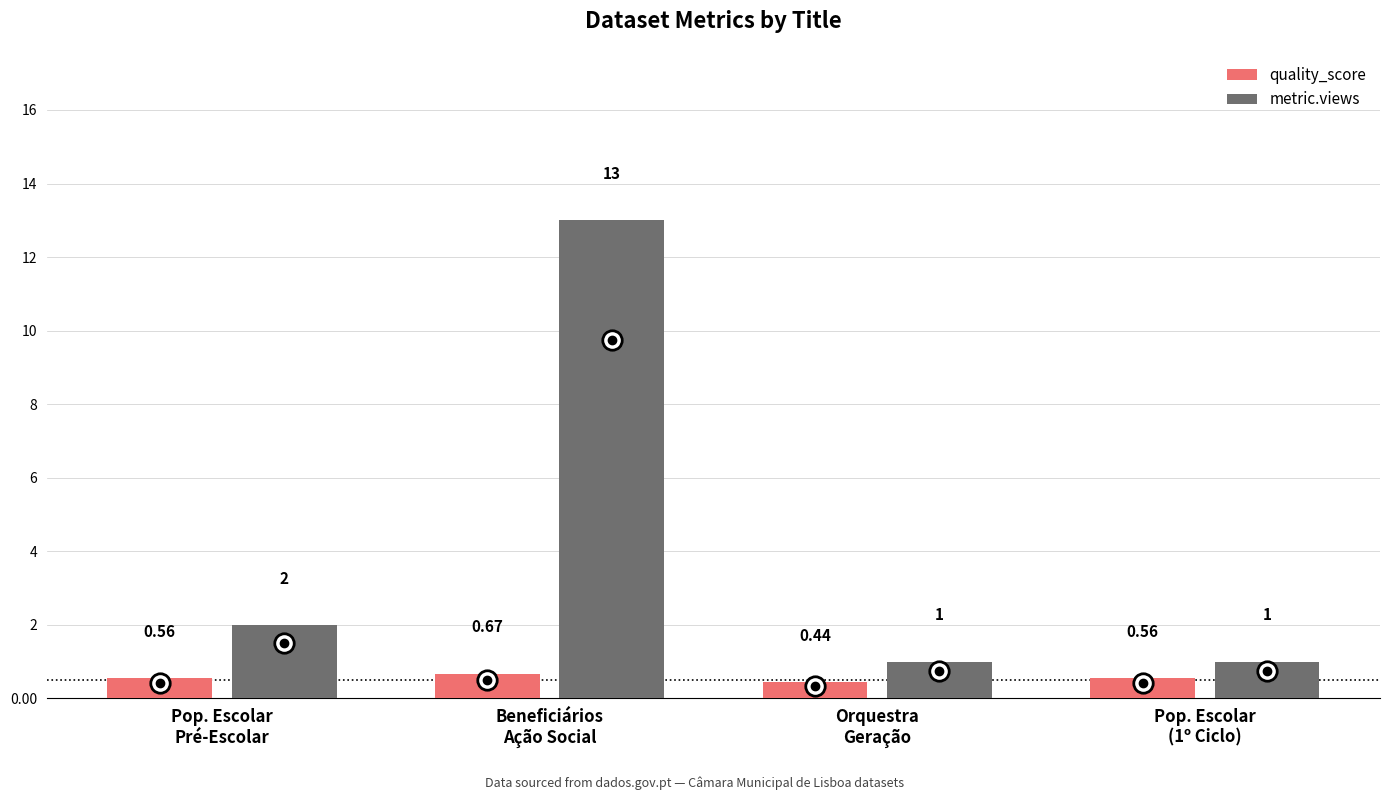

Is the value of quality_score at Pop. Escolar
(1º Ciclo) greater than the value of metric.views at Beneficiários
Ação Social?

No